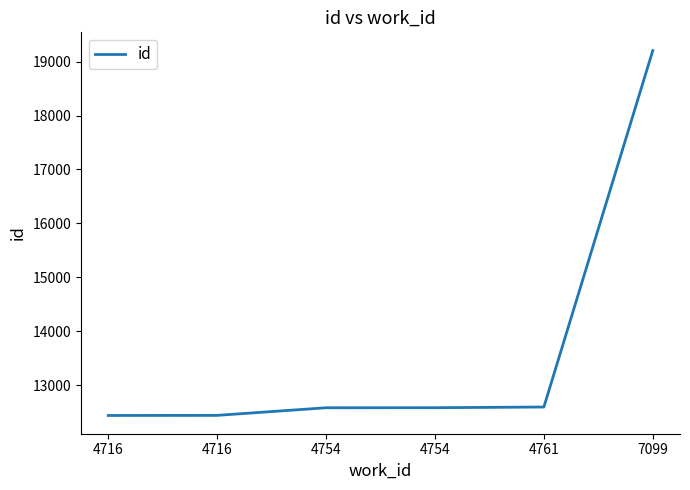

How many values are below 12582?

3